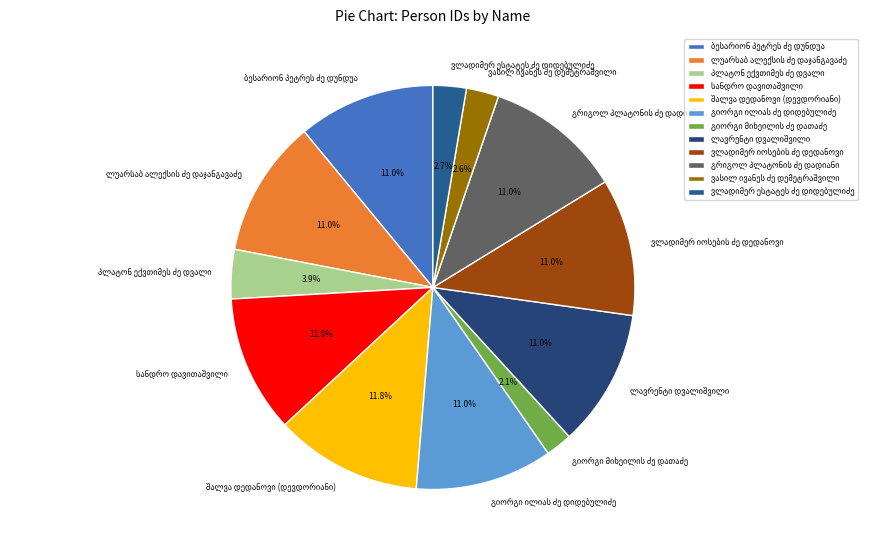

Is there a majority slice in this chart?

No